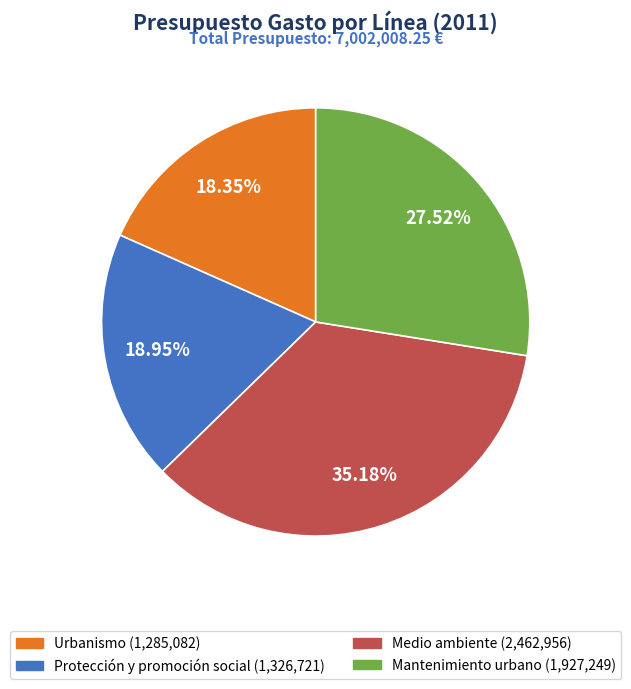

How many slices are in this pie chart?

4